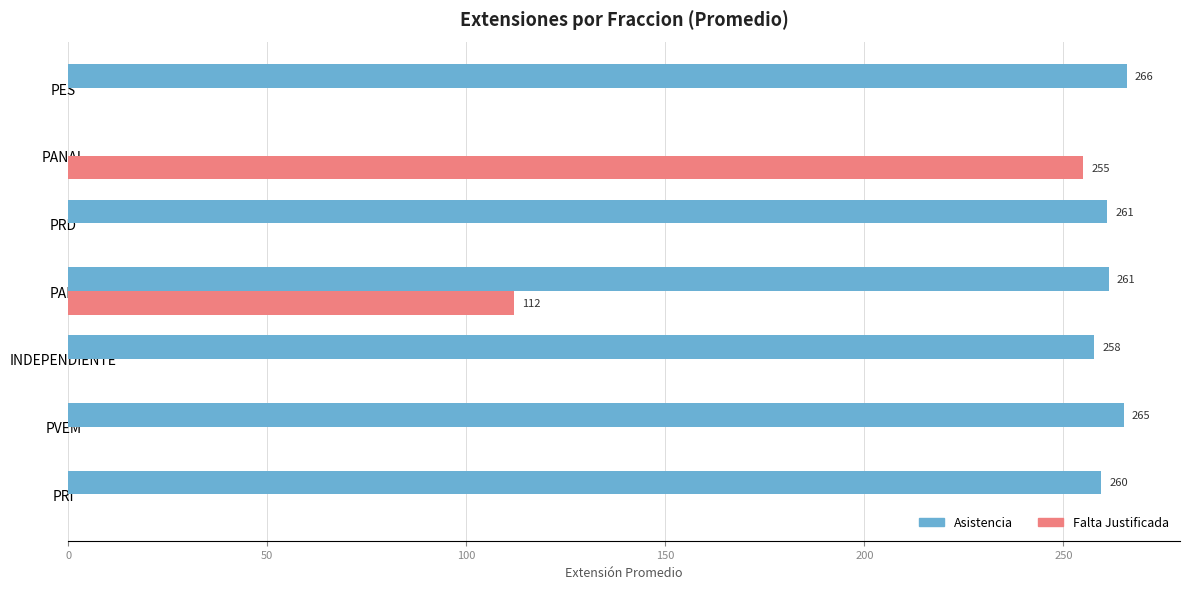

What is the maximum value for Falta Justificada?

255.0